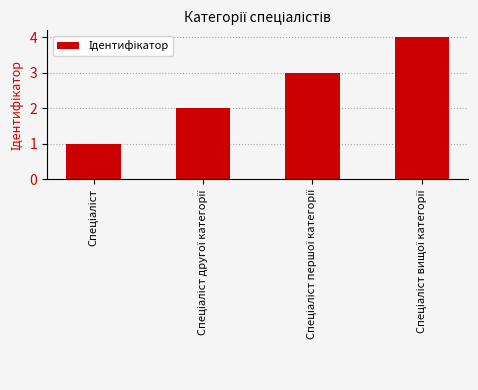

What is the value of the 4th bar from the left?

4